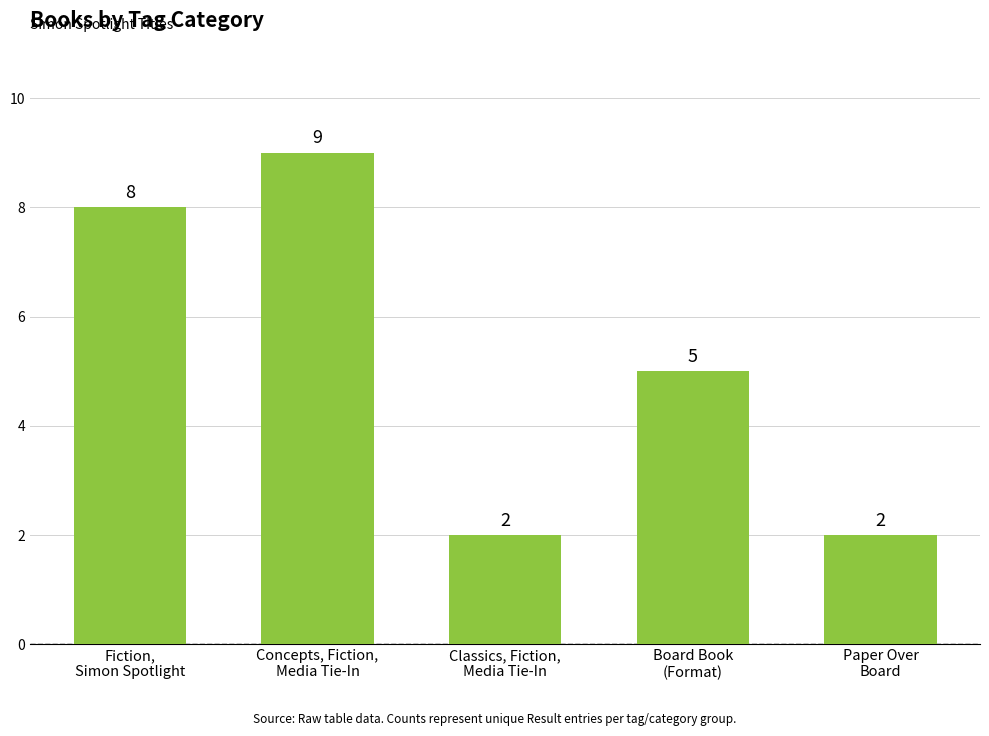

Reading right to left, transcribe all the data shown in this chart.

2	5	2	9	8